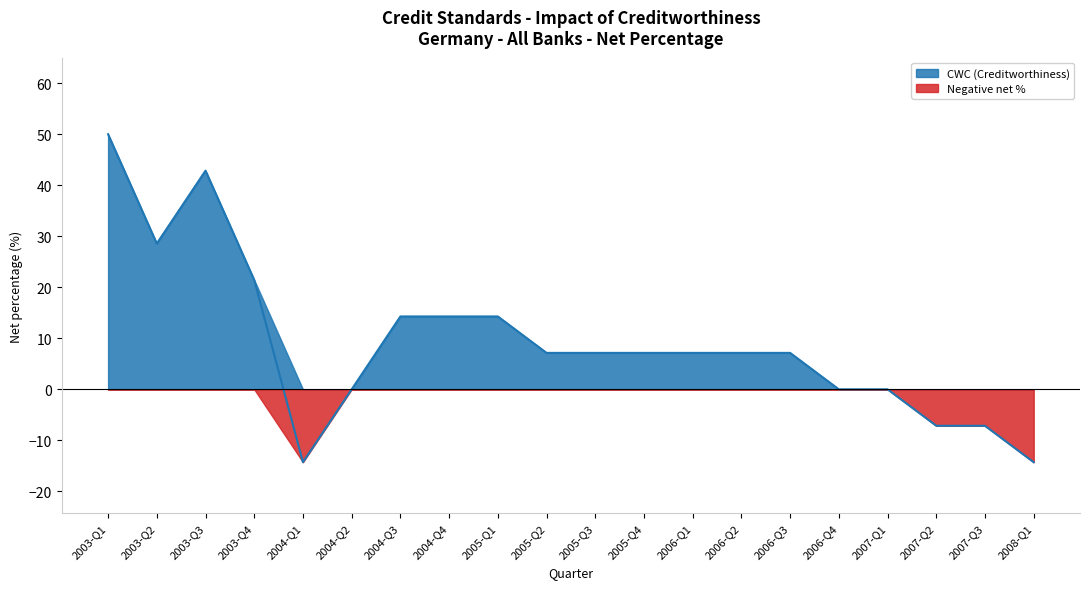

Reading left to right, transcribe all the data shown in this chart.

CWC (Creditworthiness): 50.0	28.6	42.9	21.4	-14.3	0.0	14.3	14.3	14.3	7.1	7.1	7.1	7.1	7.1	7.1	0.0	0.0	-7.1	-7.1	-14.3
Positive values: 50.0	28.6	42.9	21.4	0.0	0.0	14.3	14.3	14.3	7.1	7.1	7.1	7.1	7.1	7.1	0.0	0.0	0.0	0.0	0.0
Negative values: 0.0	0.0	0.0	0.0	-14.3	0.0	0.0	0.0	0.0	0.0	0.0	0.0	0.0	0.0	0.0	0.0	0.0	-7.1	-7.1	-14.3